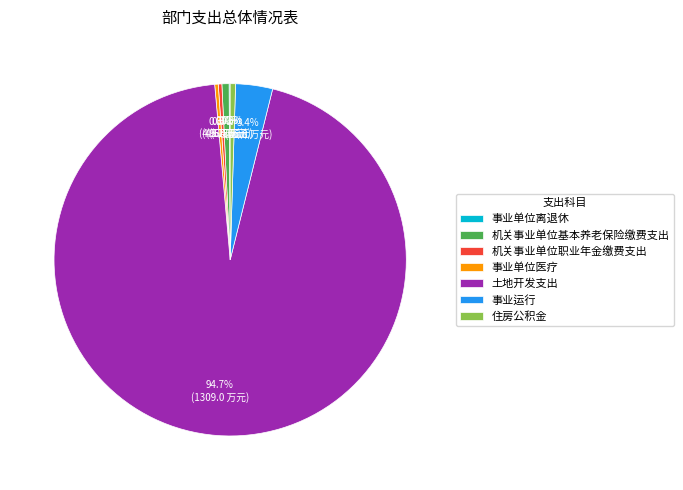

What is the largest slice in the pie chart?

土地开发支出